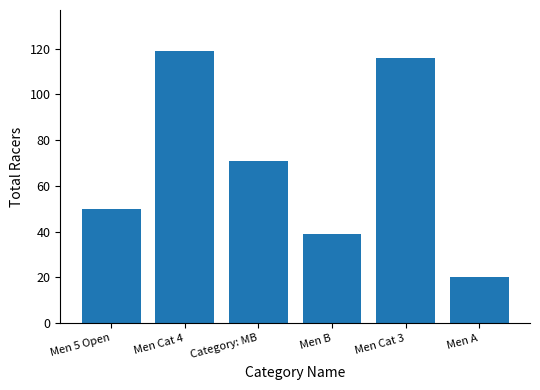

What position from the left is Men Cat 3?

5